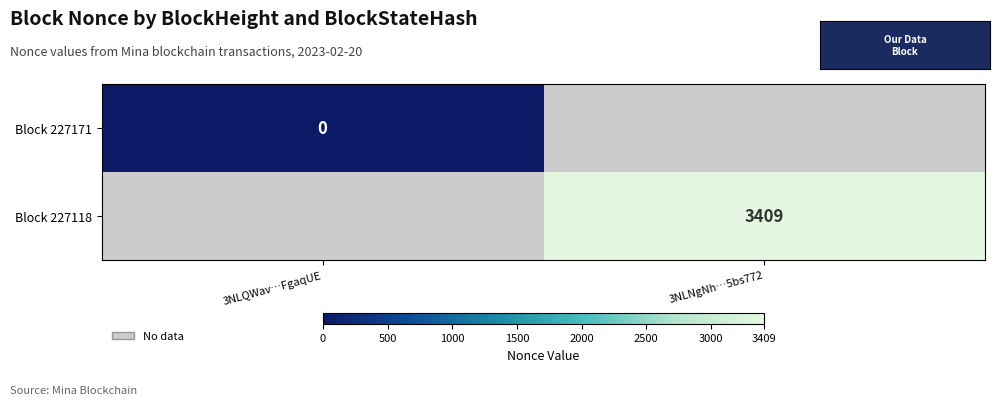

The value of Block 227118 at 3NLNgNh…5bs772 is 4664. True or false?

False